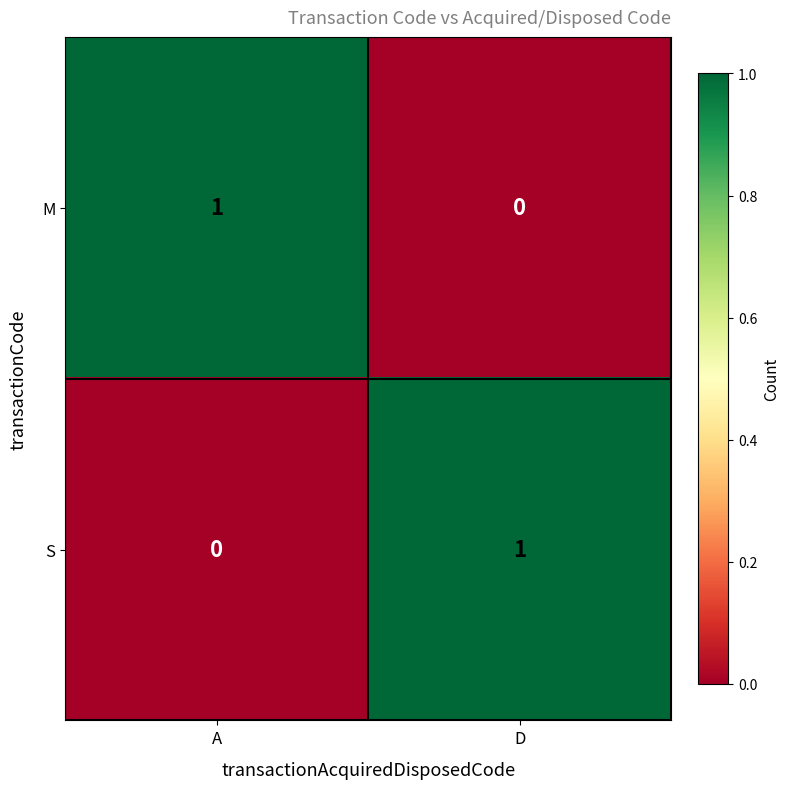

Which category has the lowest value in the S series?

A